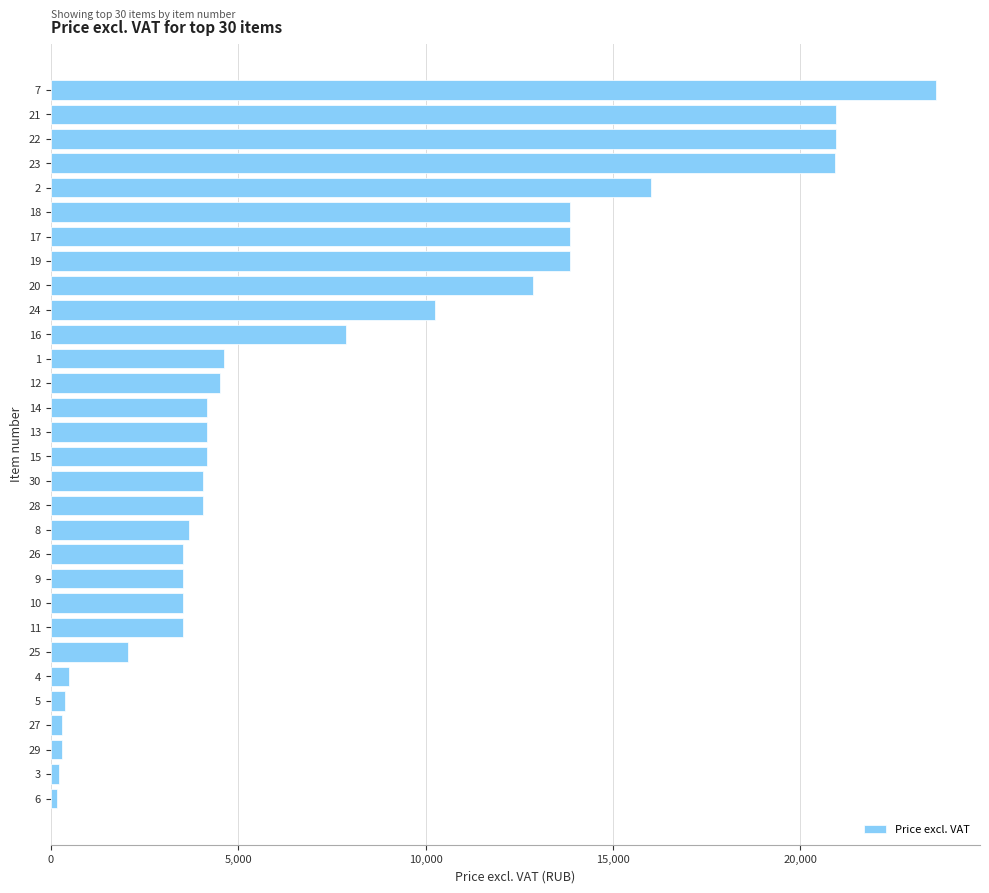

What is the difference between the maximum and minimum values?

23445.9